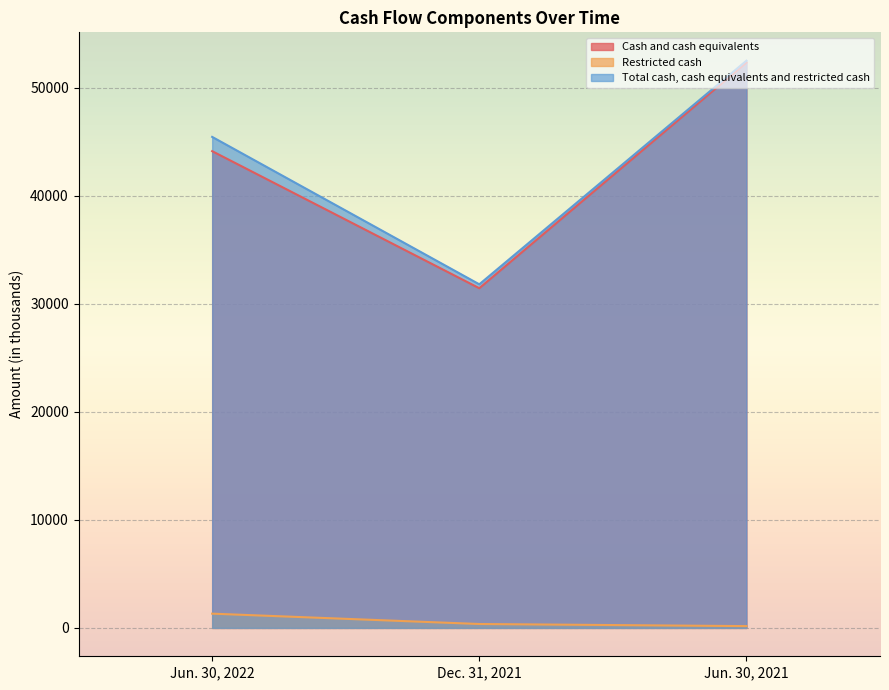

What is the maximum value for Total cash, cash equivalents and restricted cash?

52507